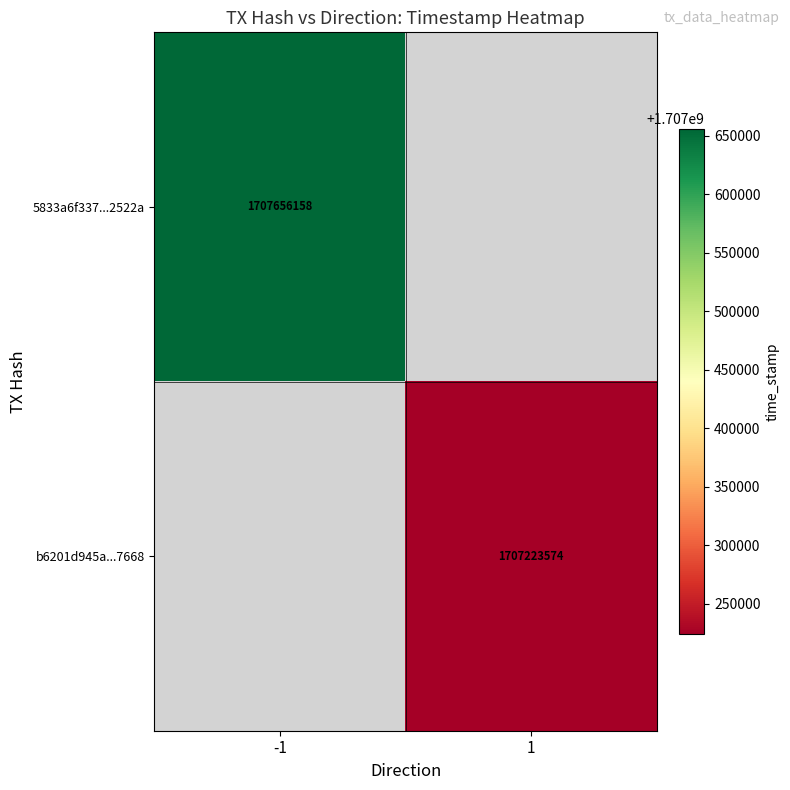

Is the value of b6201d945a...7668 at 1 greater than the value of 5833a6f337...2522a at -1?

No